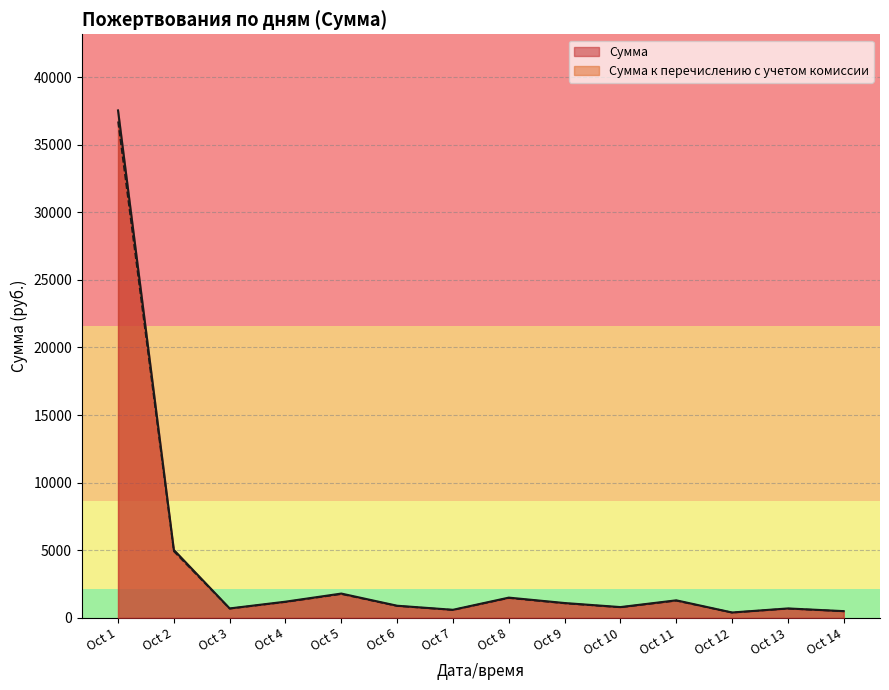

What is the total value across all series at Oct 1?

74241.3